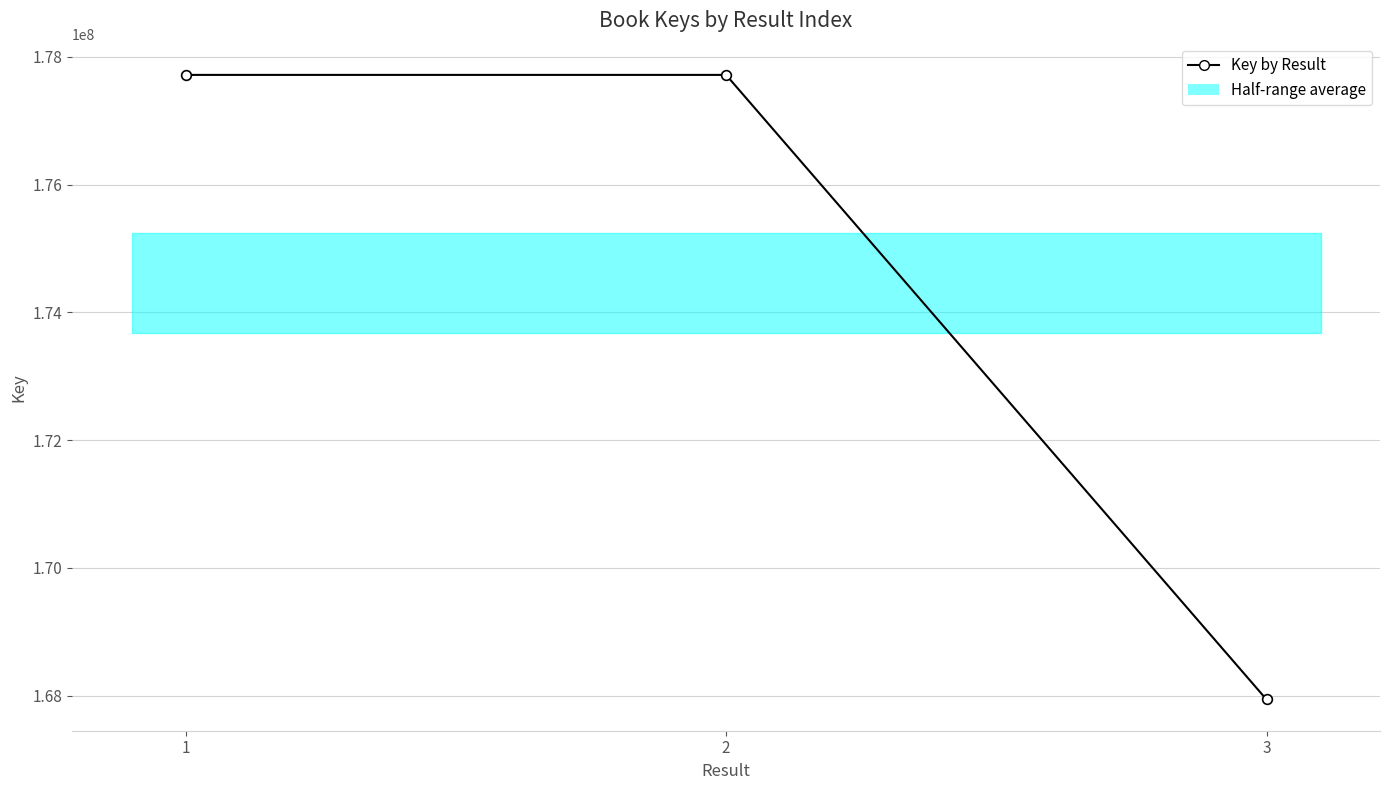

Is it true that the value at 1 is 177716270?

True